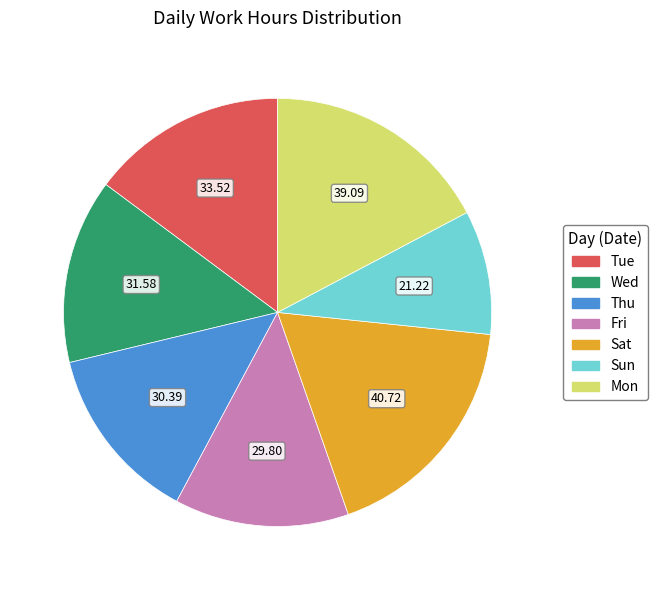

Is there a majority slice in this chart?

No